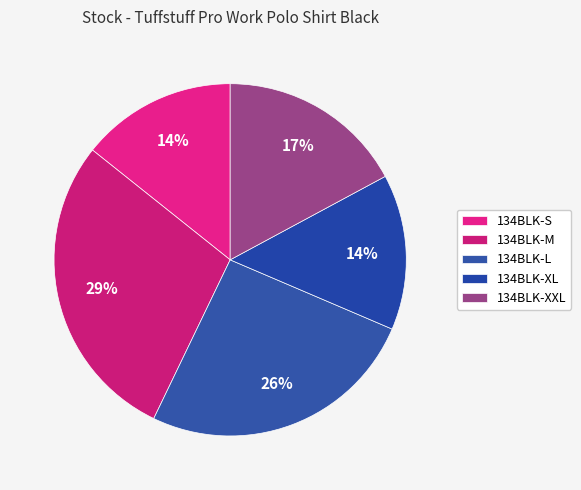

Count the number of slices in the pie.

5